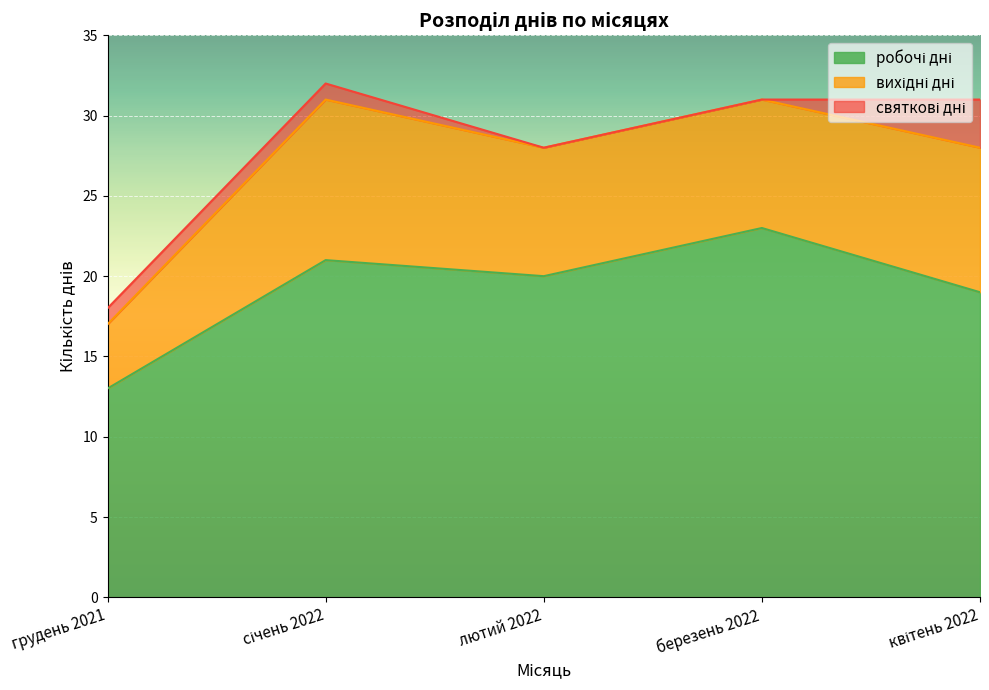

What is the sum of all робочі дні values?

96